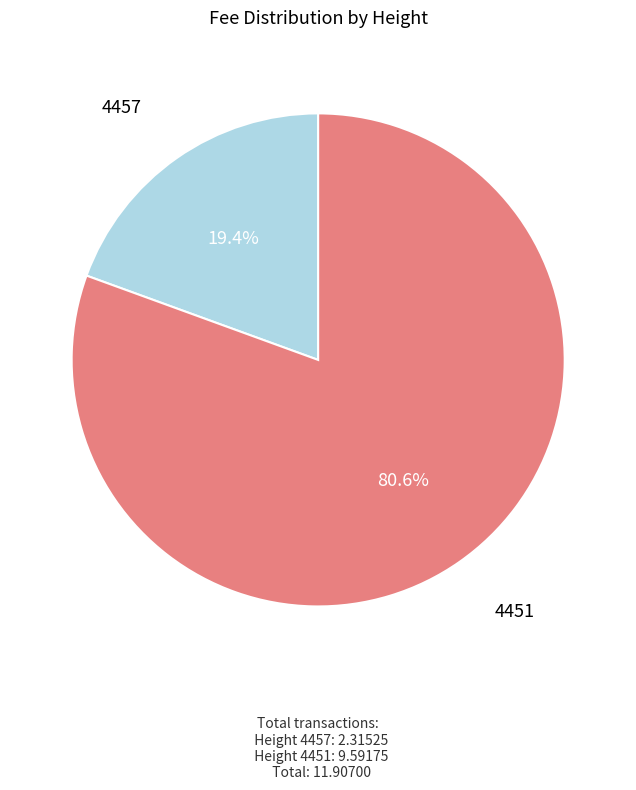

What percentage is the 4457 slice, to the nearest percent?

19%